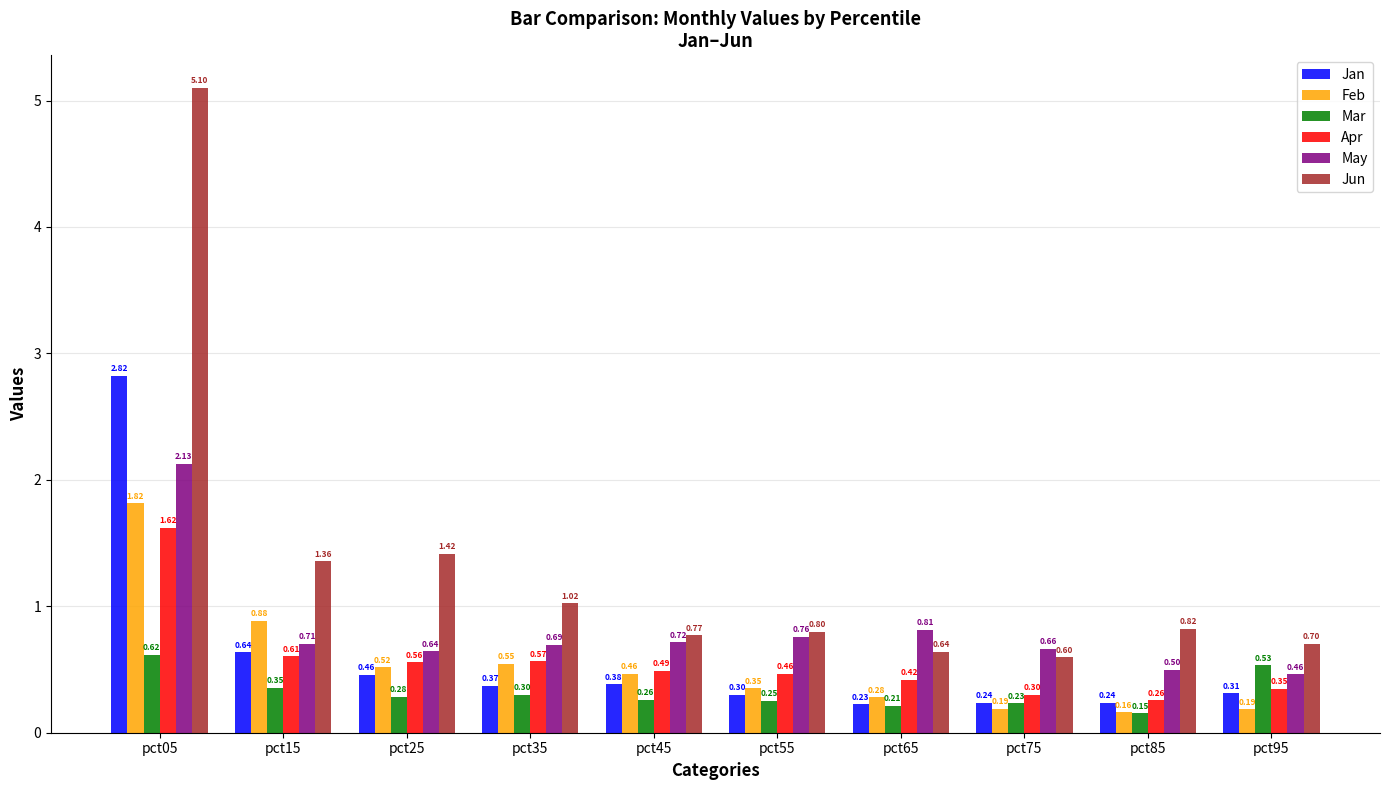

Read the May value at pct65.

0.8